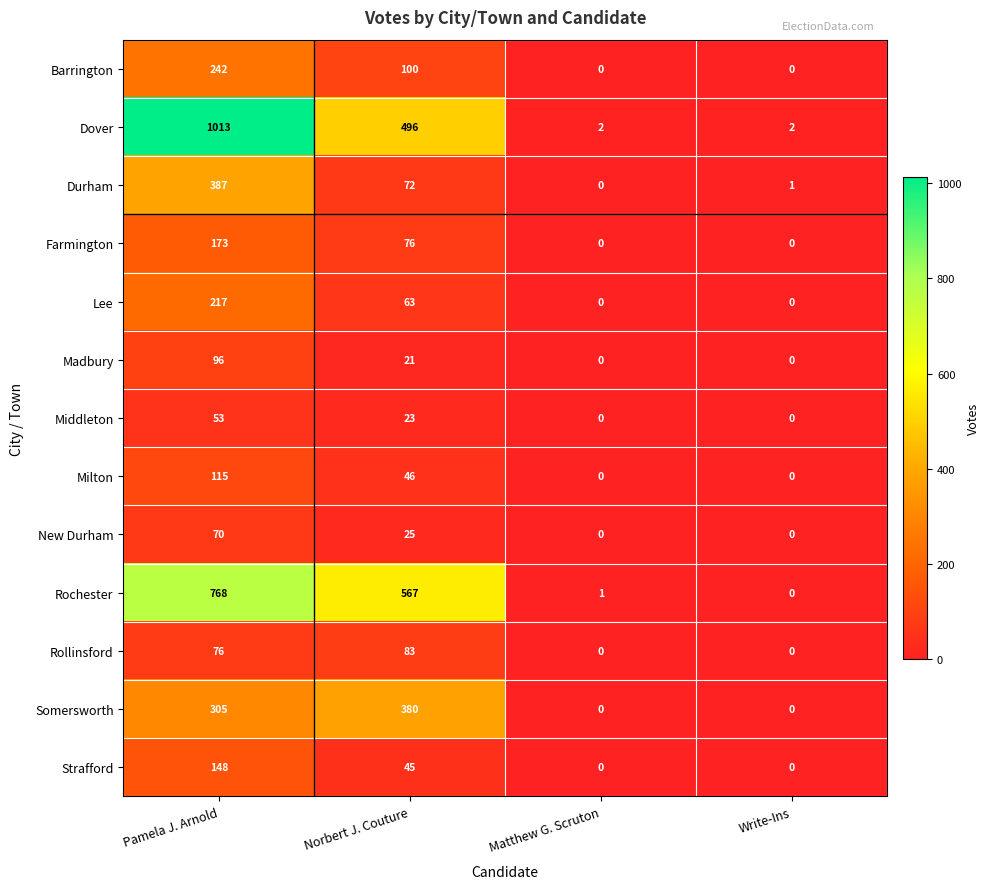

What is the difference between the highest and lowest values at Matthew G. Scruton?

2